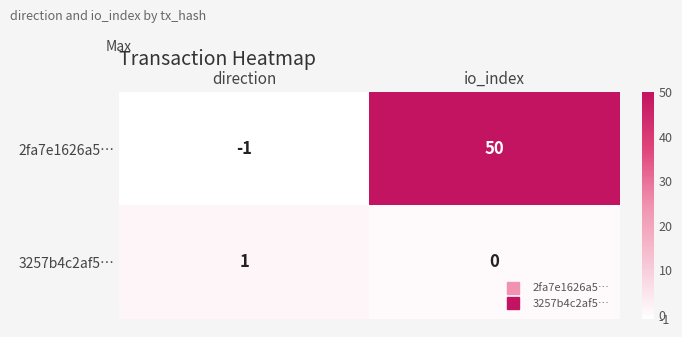

At which label is 2fa7e1626a5… closest to 24?

direction